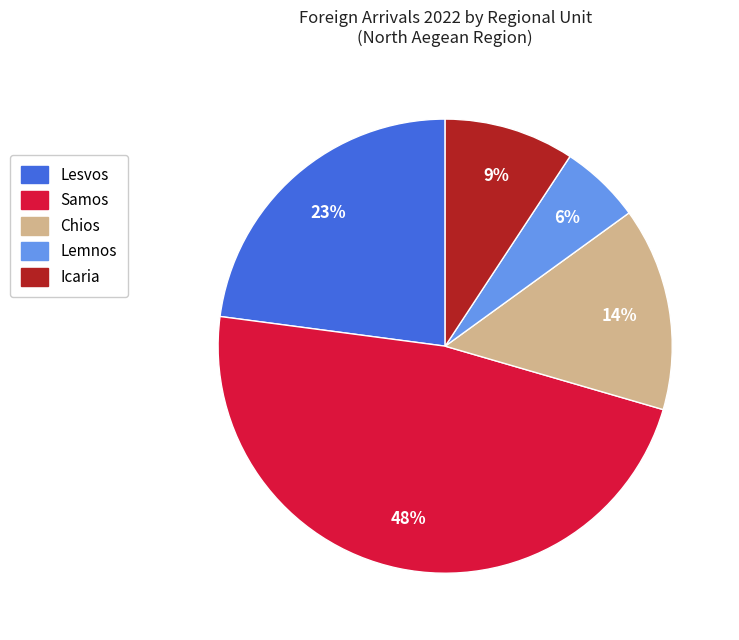

To the nearest percent, what portion does Icaria represent?

9%